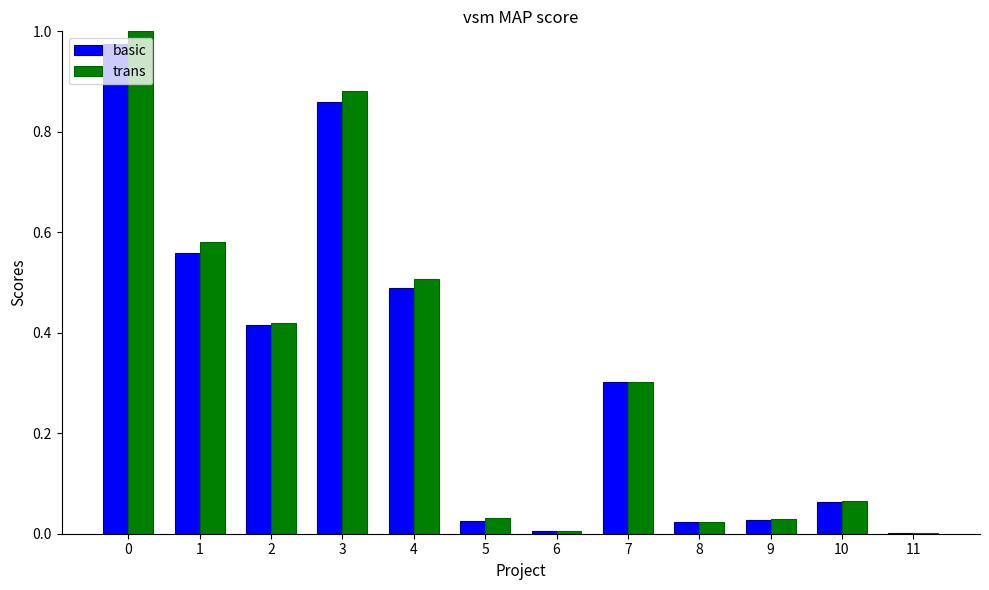

Are the bars horizontal?

No